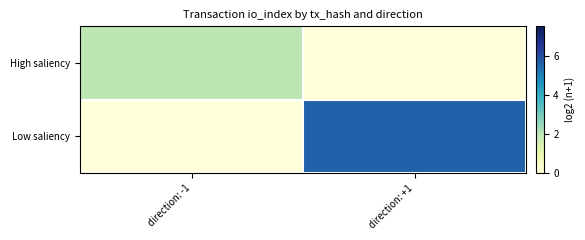

At how many categories does at least one series exceed 3?

1